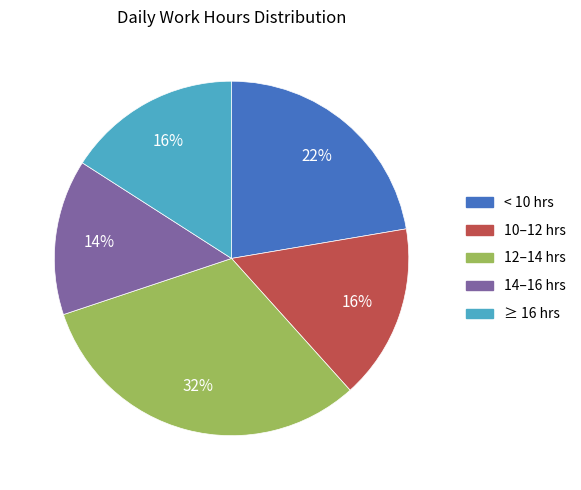

What is the ratio of the value at 12–14 hrs to the value at 10–12 hrs?

2.0